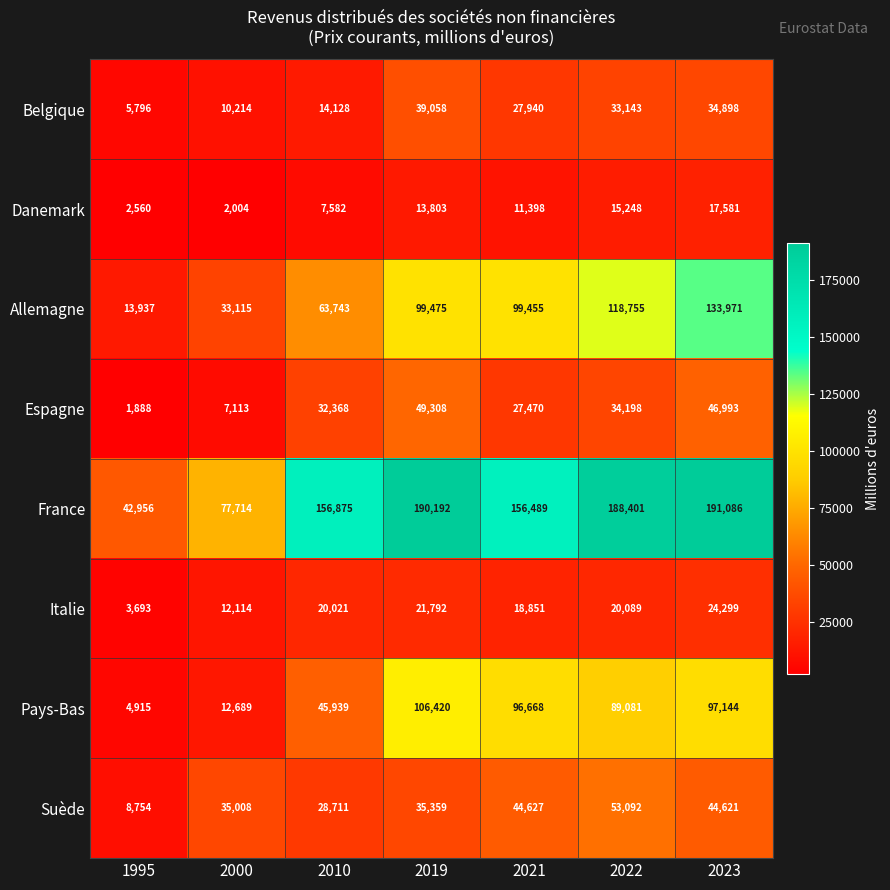

The value of Pays-Bas at 2023 is 97144. True or false?

True